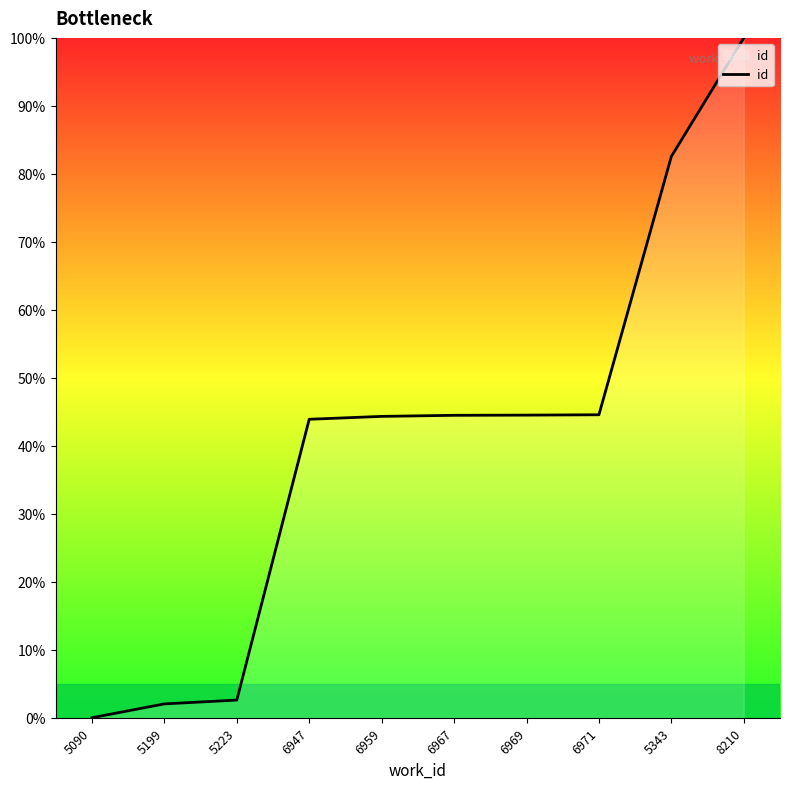

What position from the right is 5223?

8